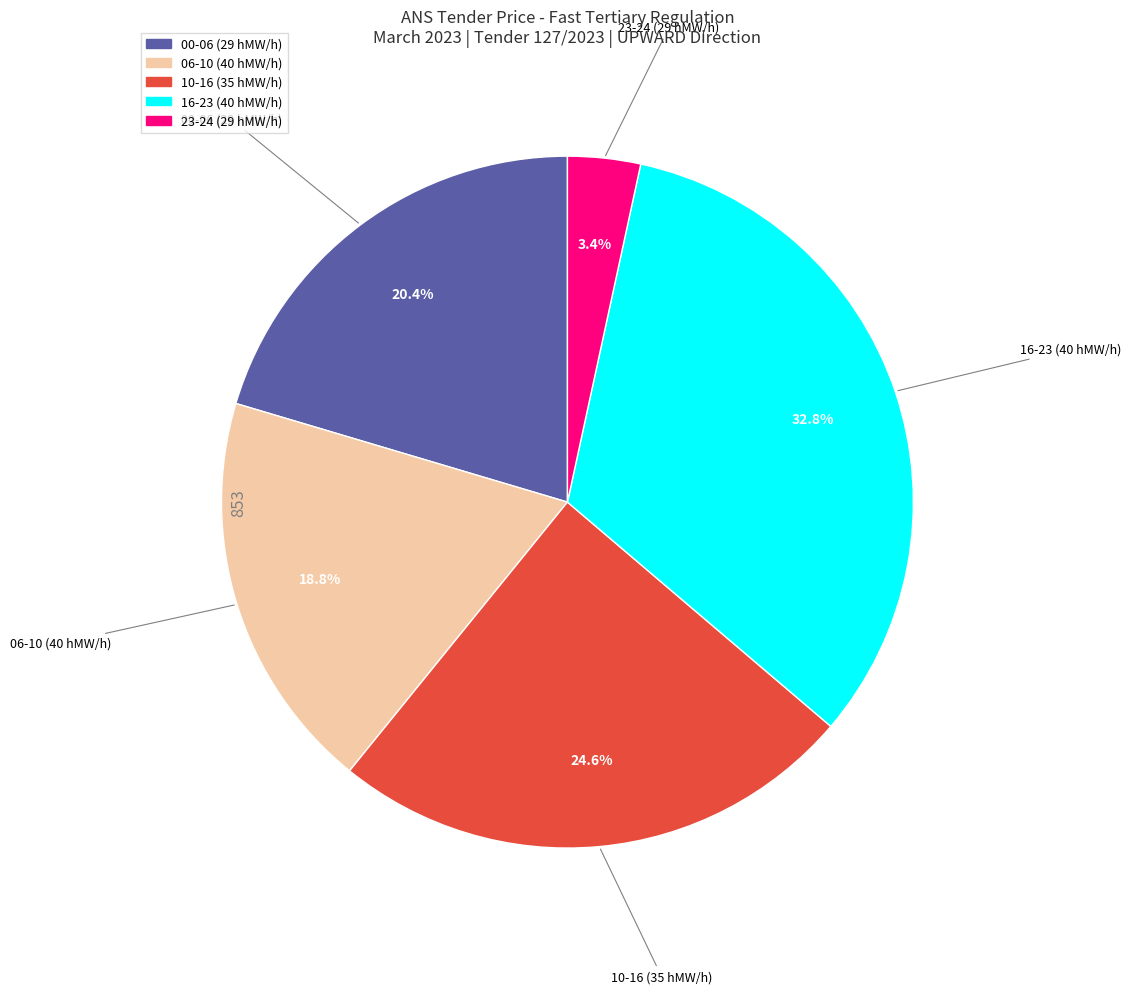

Is there any slice that represents more than half of the pie?

No